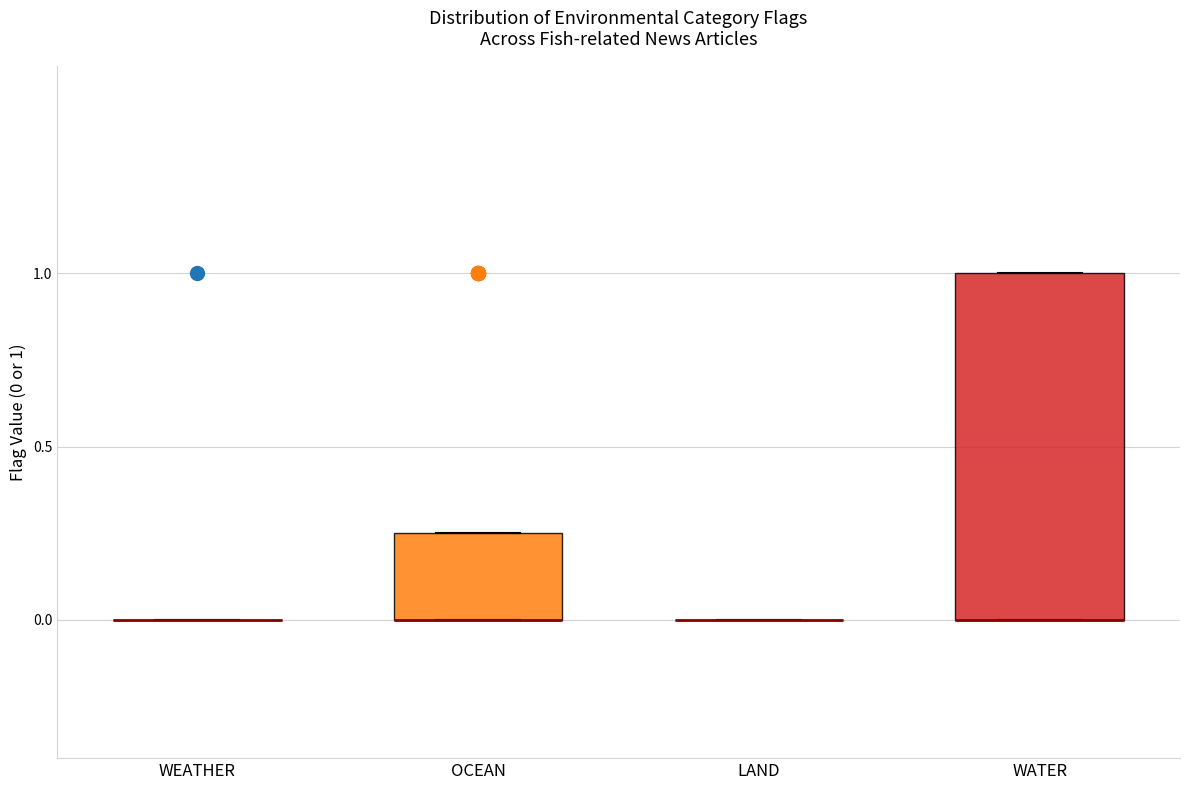

Reading left to right, transcribe this box plot: for each box, give where its median line is, the range the box spans, and where its two whiskers end, as read against the y-axis. The values are not printed on the chart, so give them approximately, as read against the axis.

WEATHER: box collapsed to a line at 0.00, whiskers 0.00 to 0.00
OCEAN: median 0.00 (drawn on the box's lower edge), box 0.00 to 0.25, whiskers 0.00 to 0.25
LAND: box collapsed to a line at 0.00, whiskers 0.00 to 0.00
WATER: median 0.00 (drawn on the box's lower edge), box 0.00 to 1.00, whiskers 0.00 to 1.00